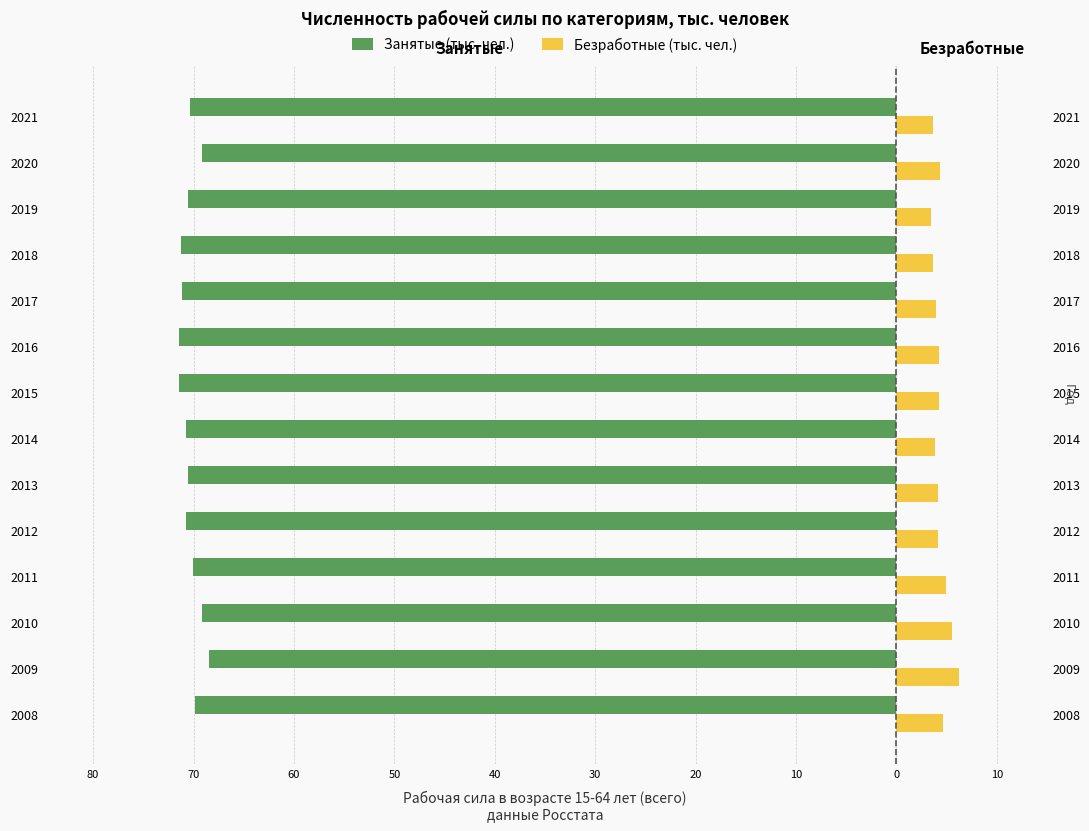

Reading left to right, list all the values displayed in this chart.

Занятые (тыс. чел.): -69.9	-68.4	-69.1	-70.0	-70.7	-70.6	-70.7	-71.4	-71.5	-71.2	-71.3	-70.5	-69.2	-70.3
Безработные (тыс. чел.): 4.7	6.2	5.5	4.9	4.1	4.1	3.9	4.2	4.2	3.9	3.6	3.4	4.3	3.6